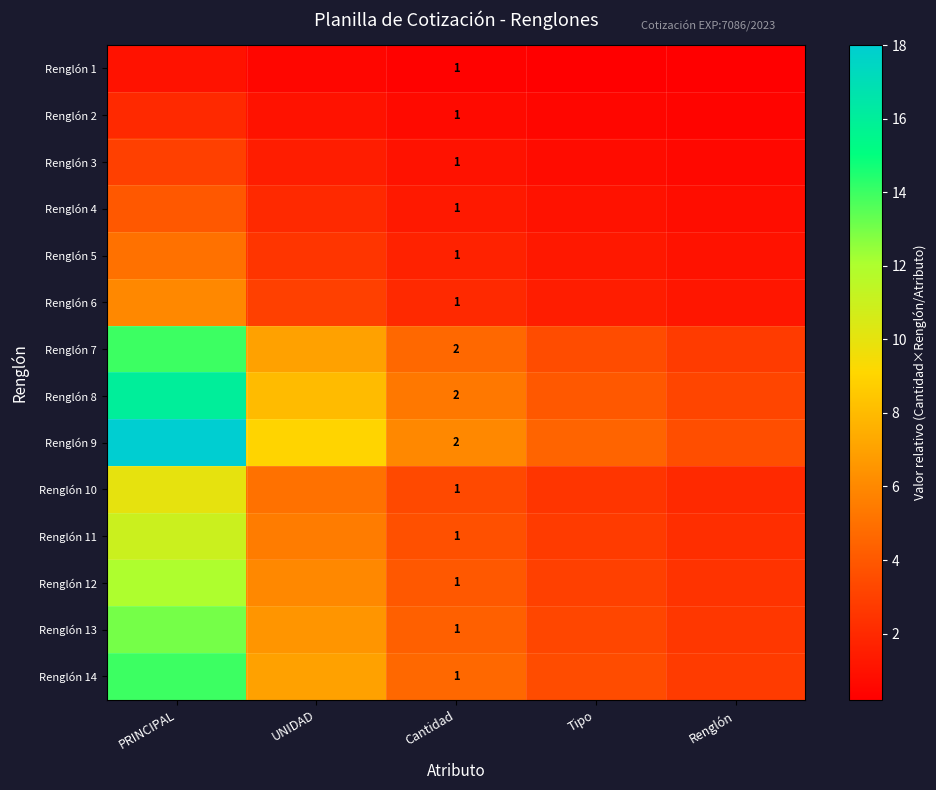

What is the lowest value of the Renglón 2 series?

0.4